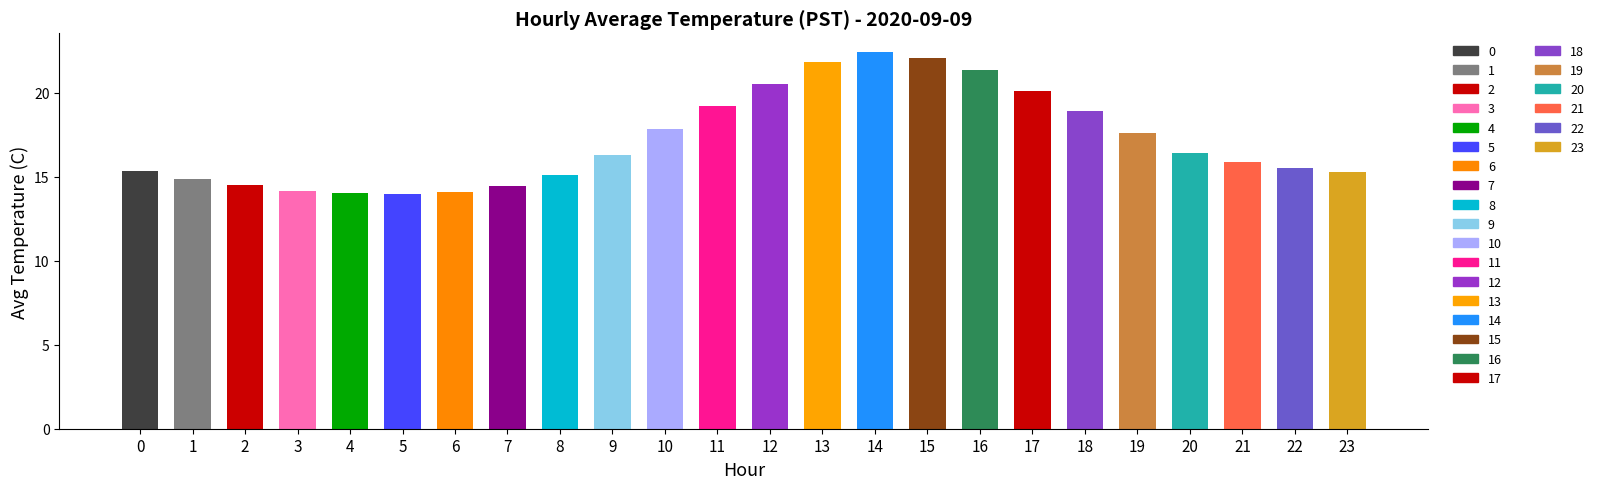

Which category has the highest value across all series?

14